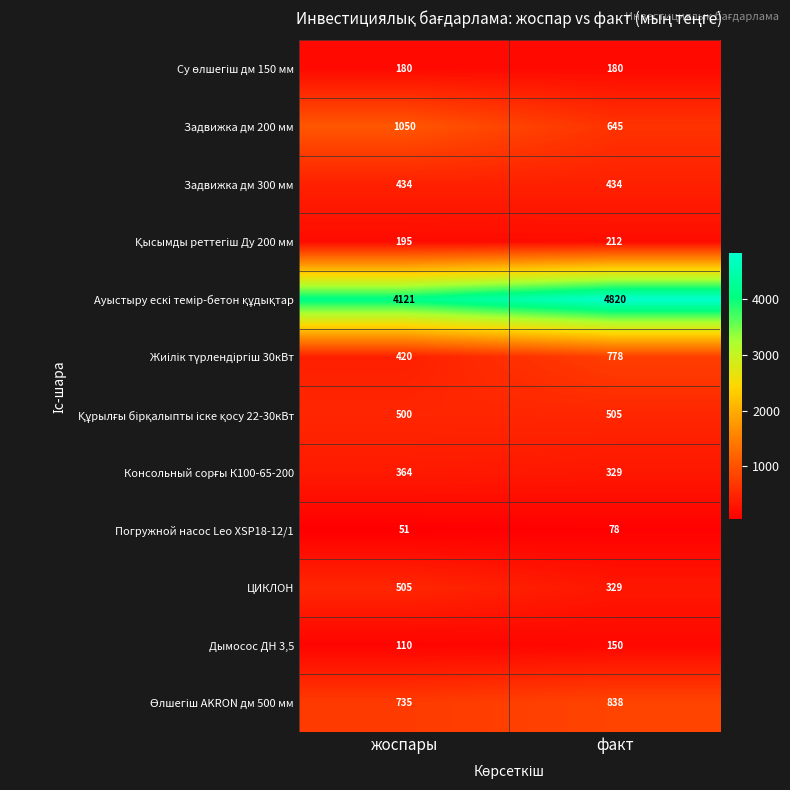

What is the total value across all series at факт?

9298